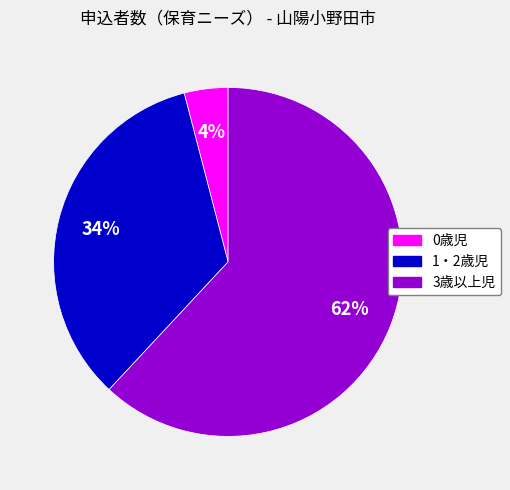

Count the number of slices in the pie.

3